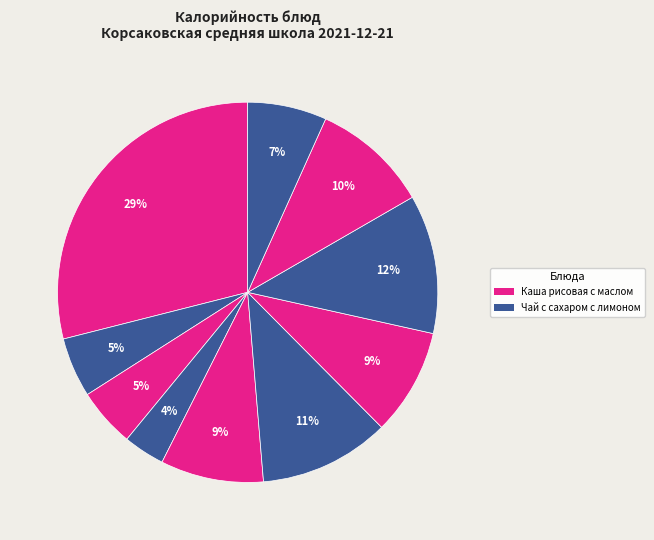

Is there any slice that represents more than half of the pie?

No